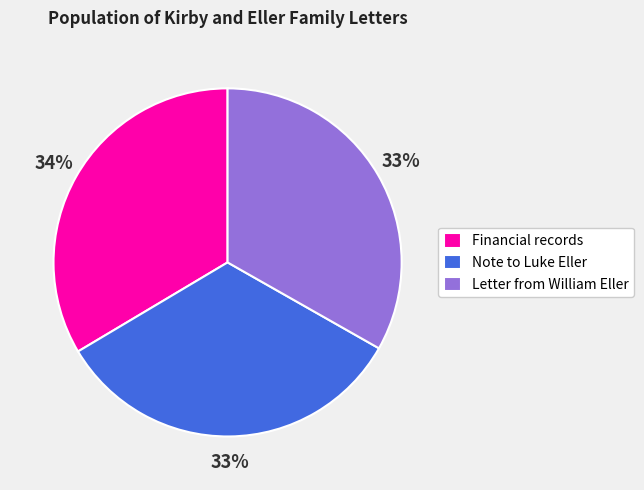

How many segments does this pie chart have?

3